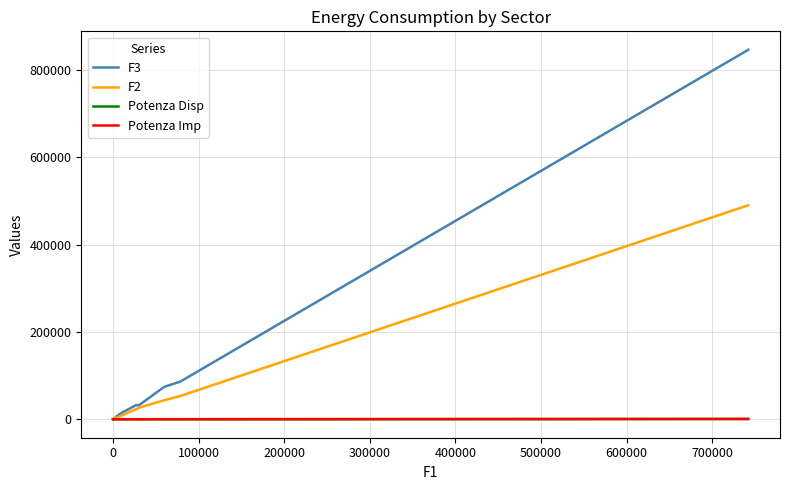

What is the maximum value shown in the chart?

845740.0